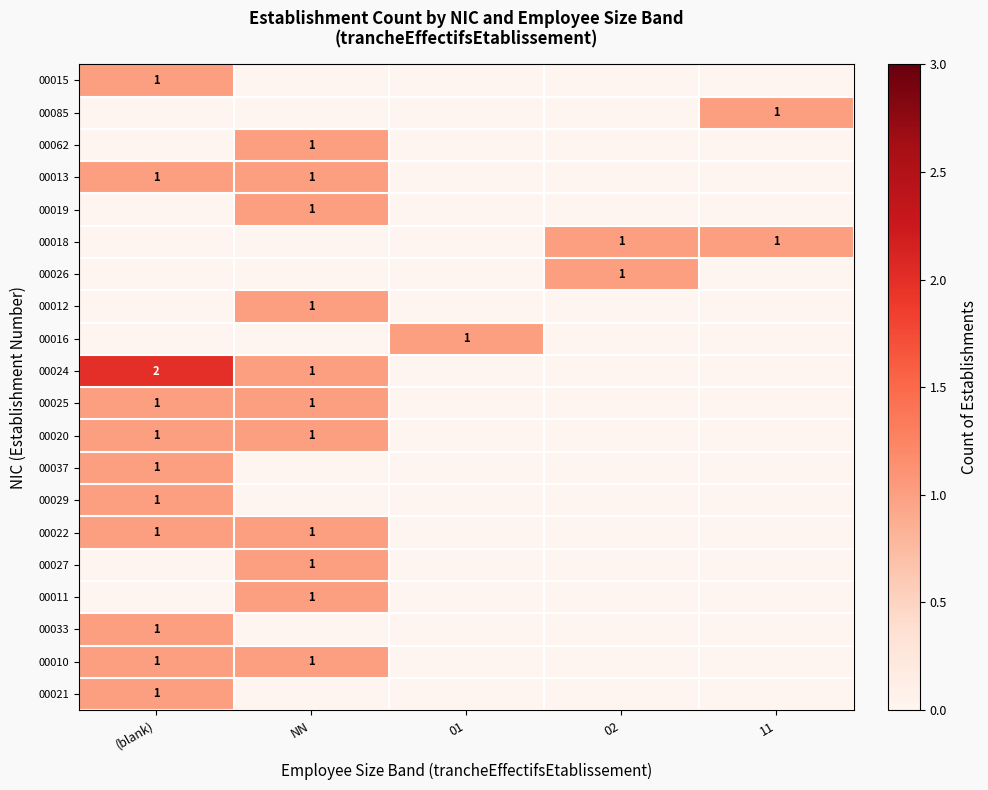

Is it true that 00027 equals 2 at NN?

False